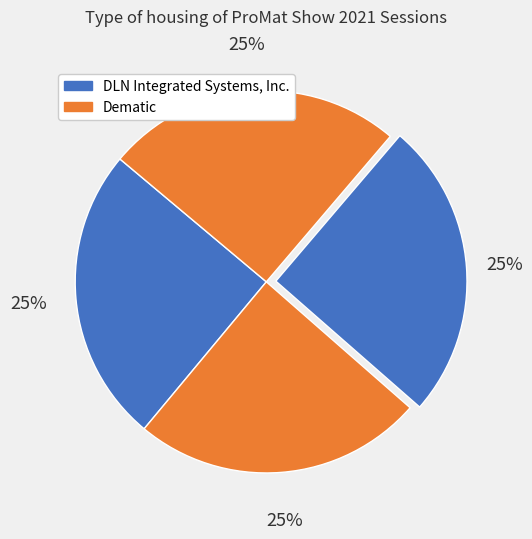

How many segments does this pie chart have?

4